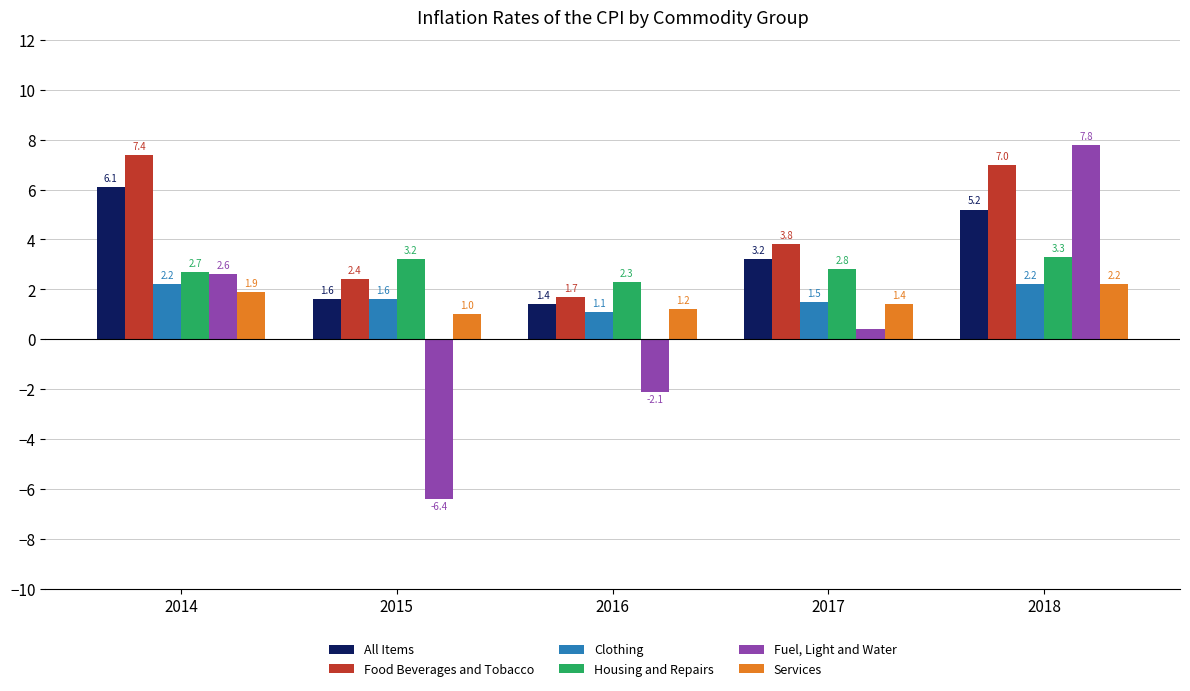

What is the difference between the second highest and minimum values in the Services series?

0.9